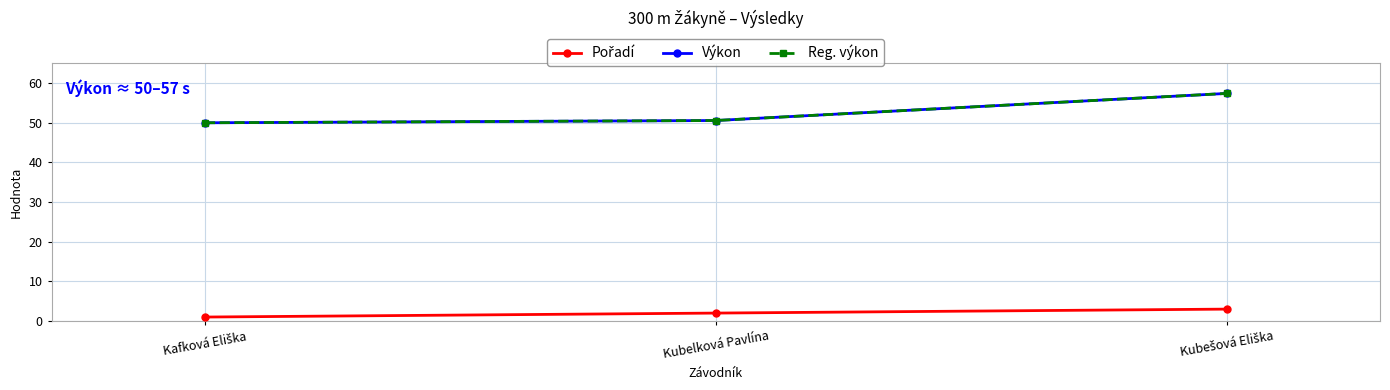

The value of Pořadí at Kafková Eliška is 1.0. True or false?

True